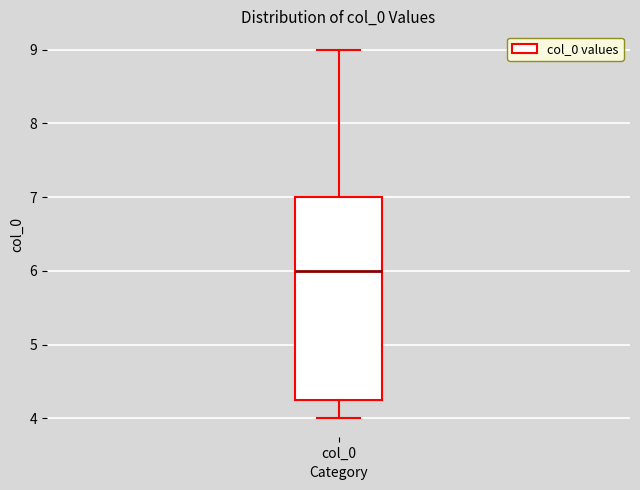

Transcribe this box plot: give where the median line is, the range the box spans, and where the two whiskers end, as read against the y-axis. The values are not printed on the chart, so give them approximately, as read against the axis.

median 6.0, box 4.3 to 7.0, whiskers 4.0 to 9.0